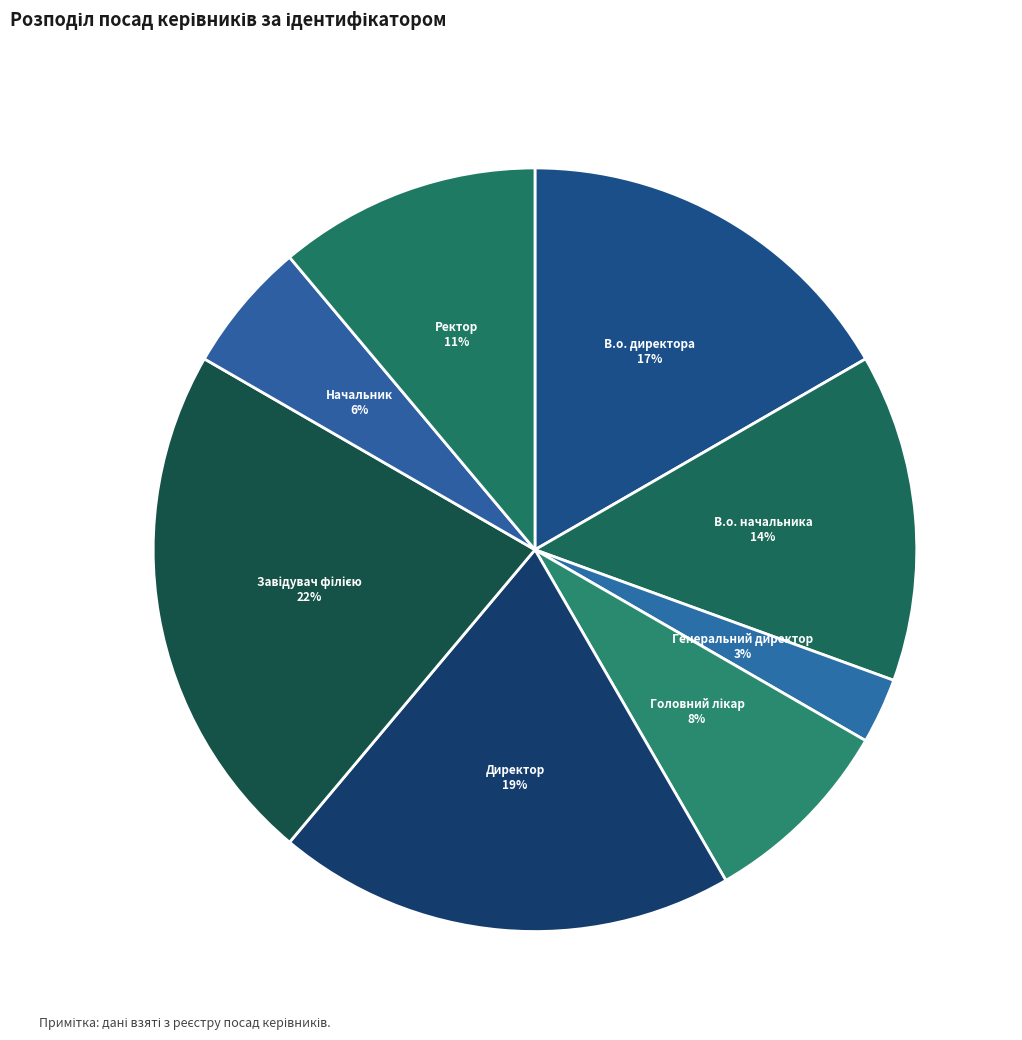

To the nearest percent, what percentage of the pie is Начальник?

6%